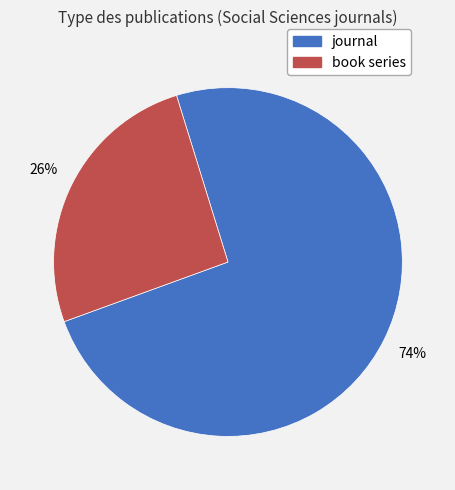

Which has a higher value, journal or book series?

journal